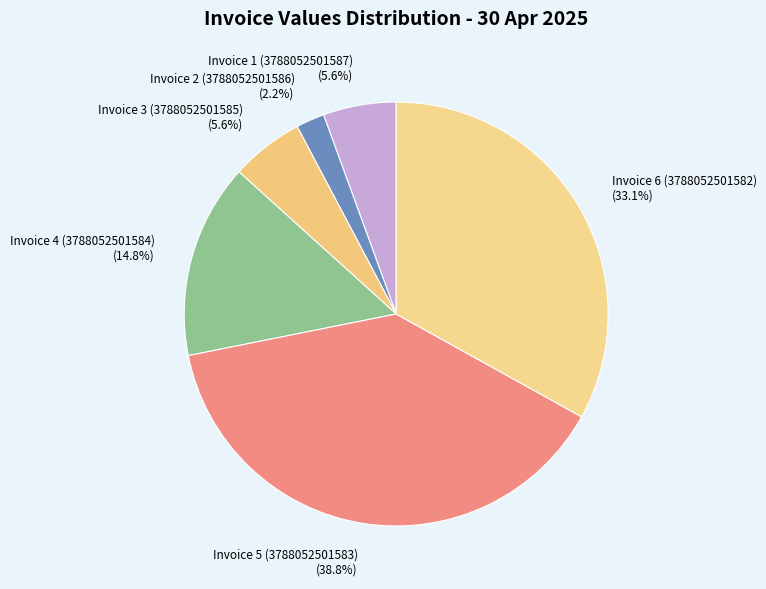

How many segments does this pie chart have?

6